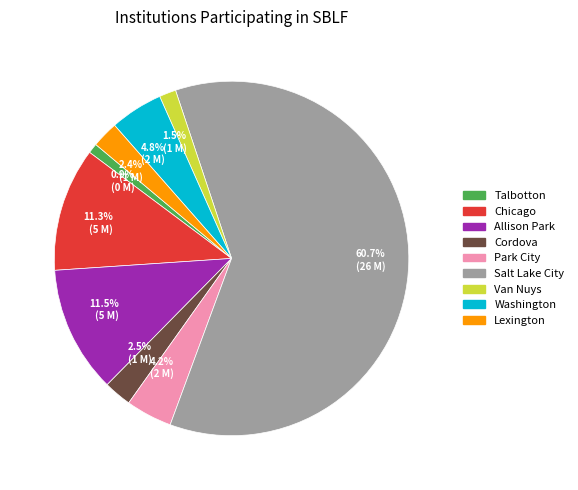

What is the smallest slice in the pie chart?

Talbotton